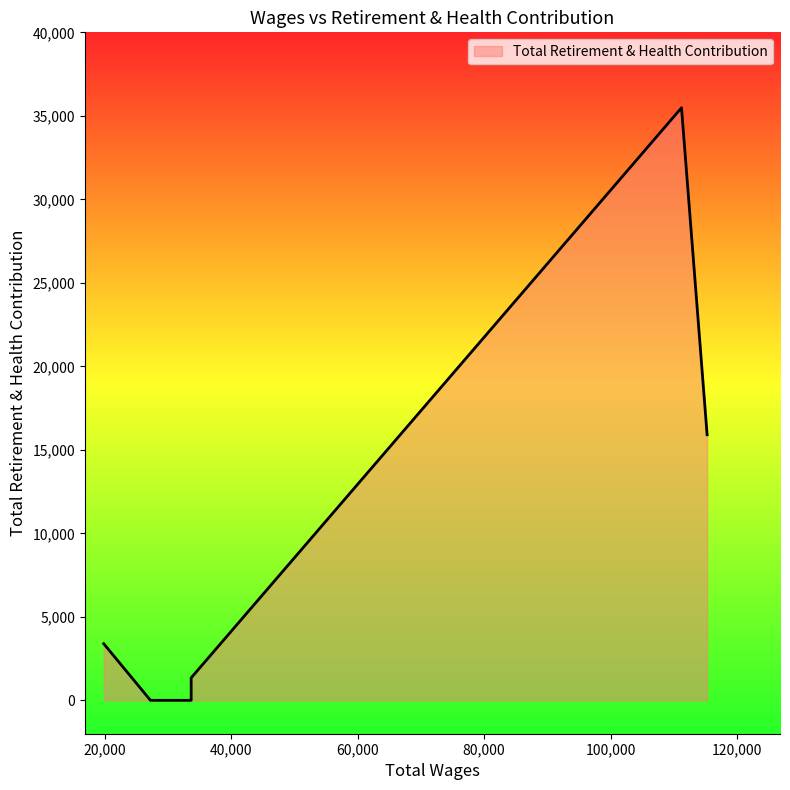

Does the chart display data point markers on the line(s)?

No